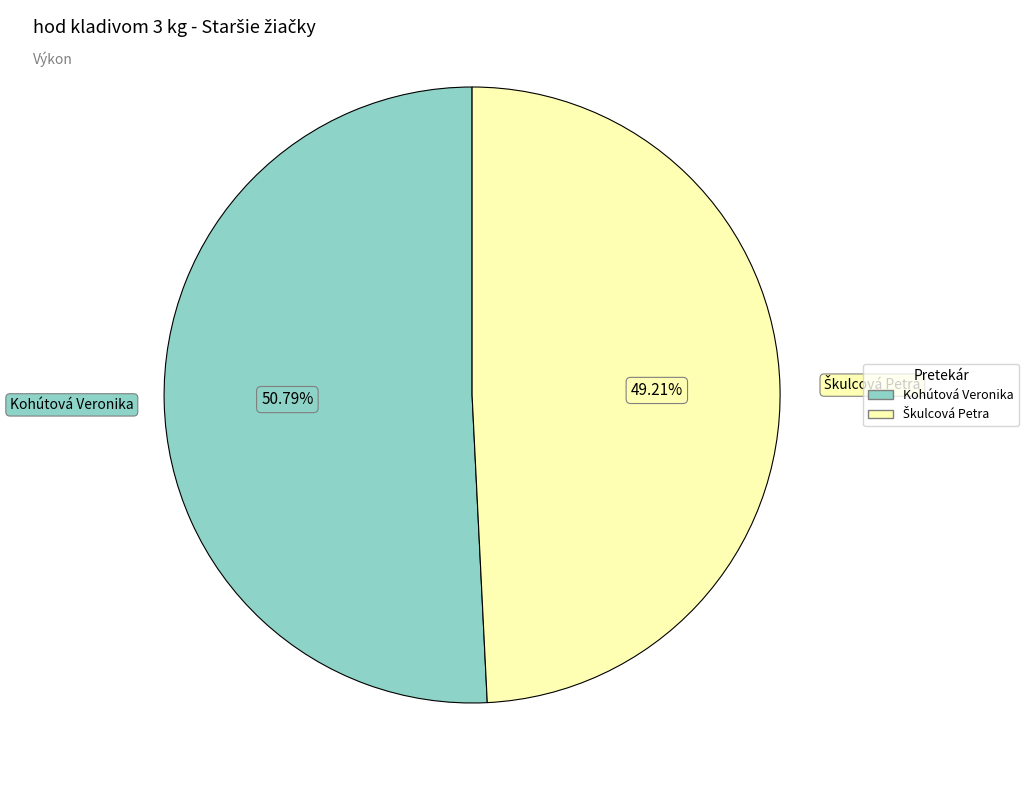

How many segments does this pie chart have?

2